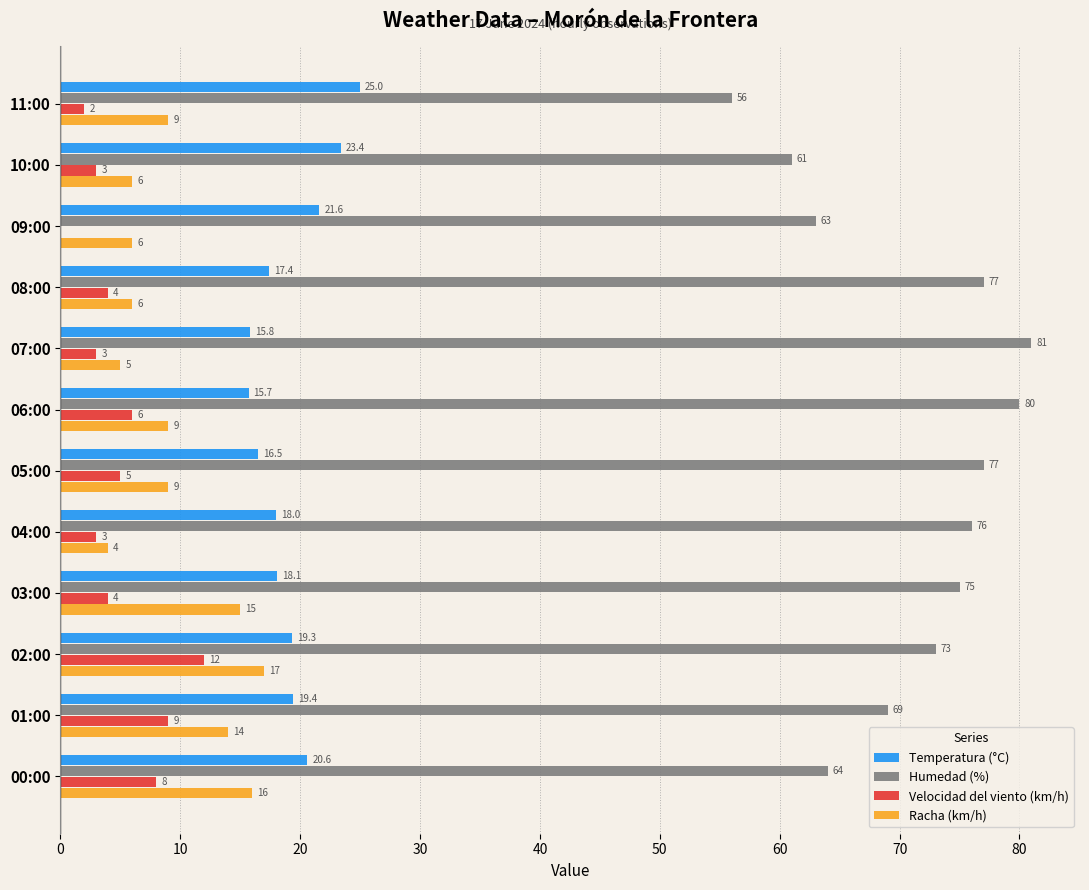

Which series has the widest spread of values?

Humedad (%)